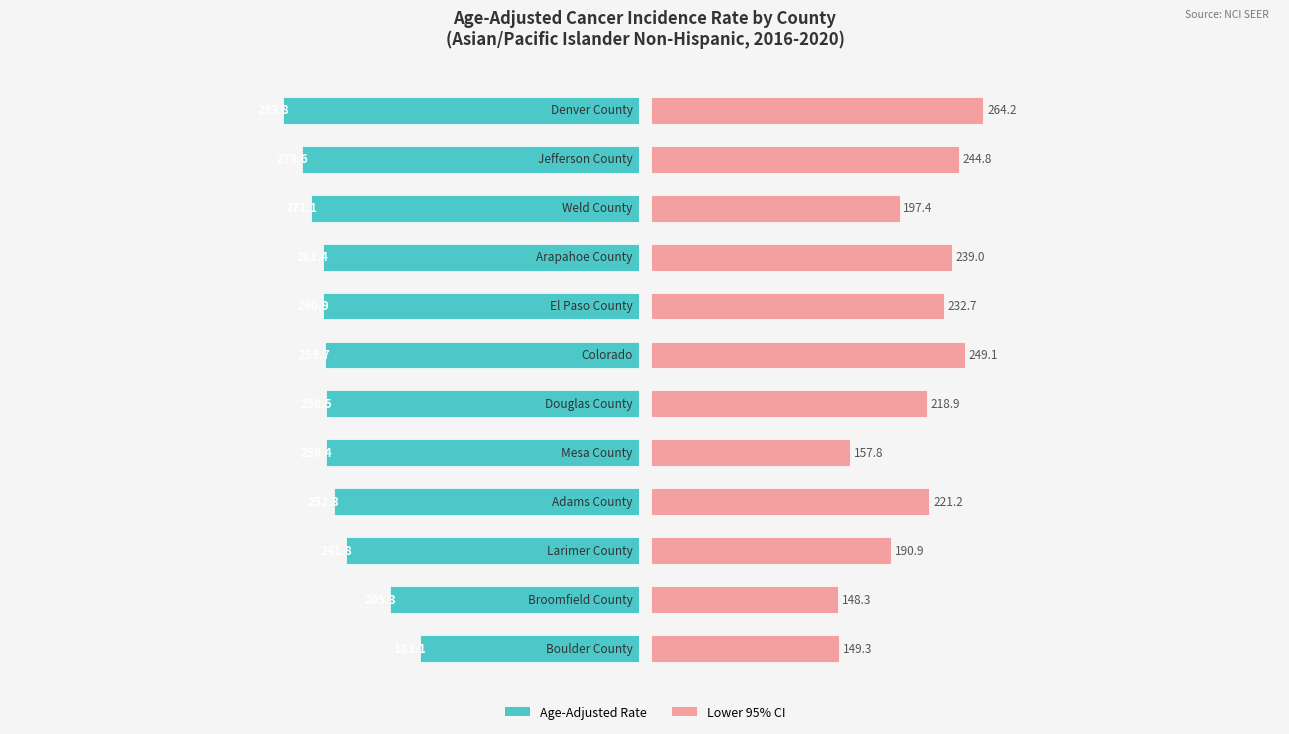

Is the value of Age-Adjusted Rate at 3 greater than the value of Lower 95% CI at 2?

Yes